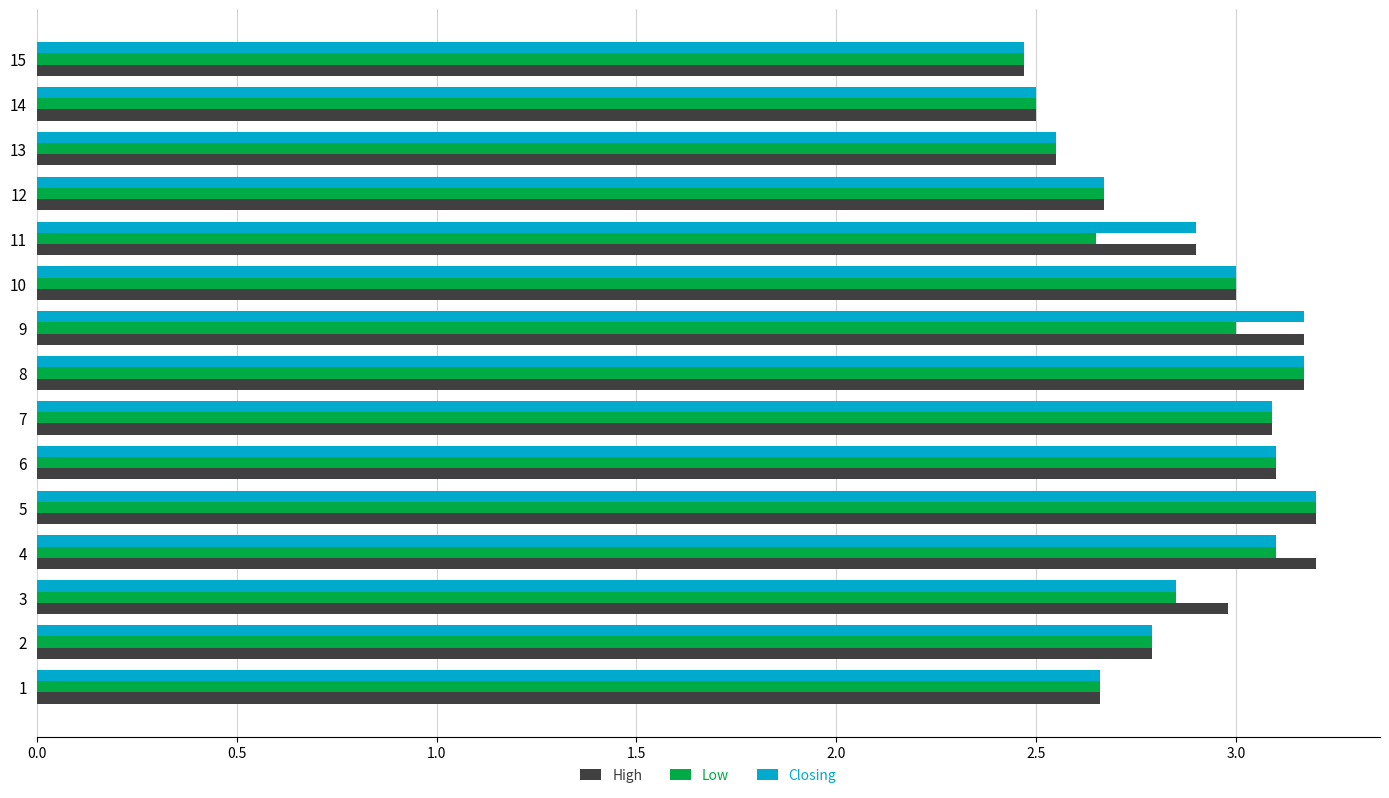

What is the difference between the maximum and second lowest values in the Low series?

0.7